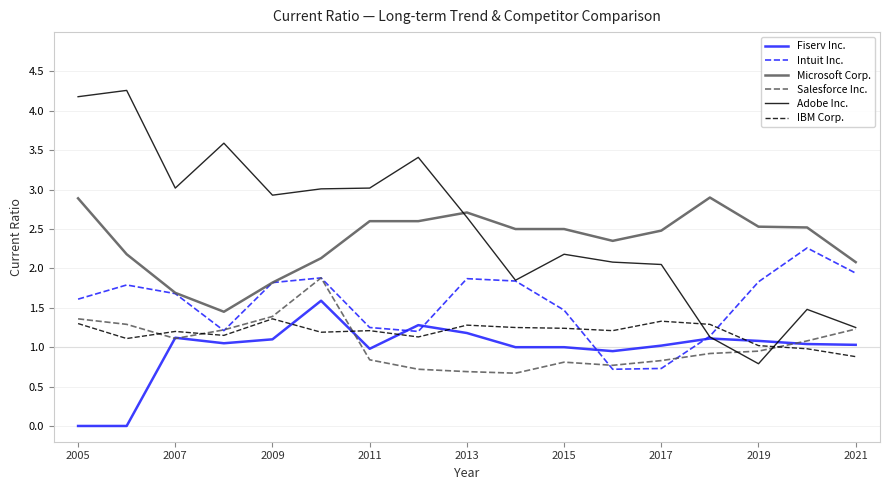

True or false: Fiserv Inc. and Microsoft Corp. cross at least once.

False